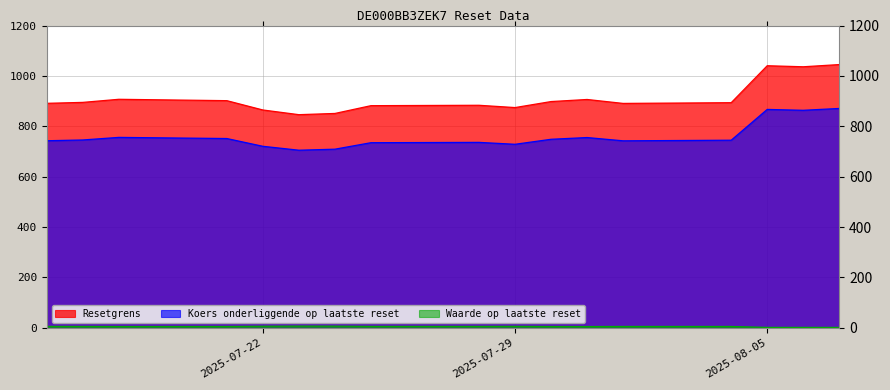

Does the chart display data point markers on the line(s)?

No